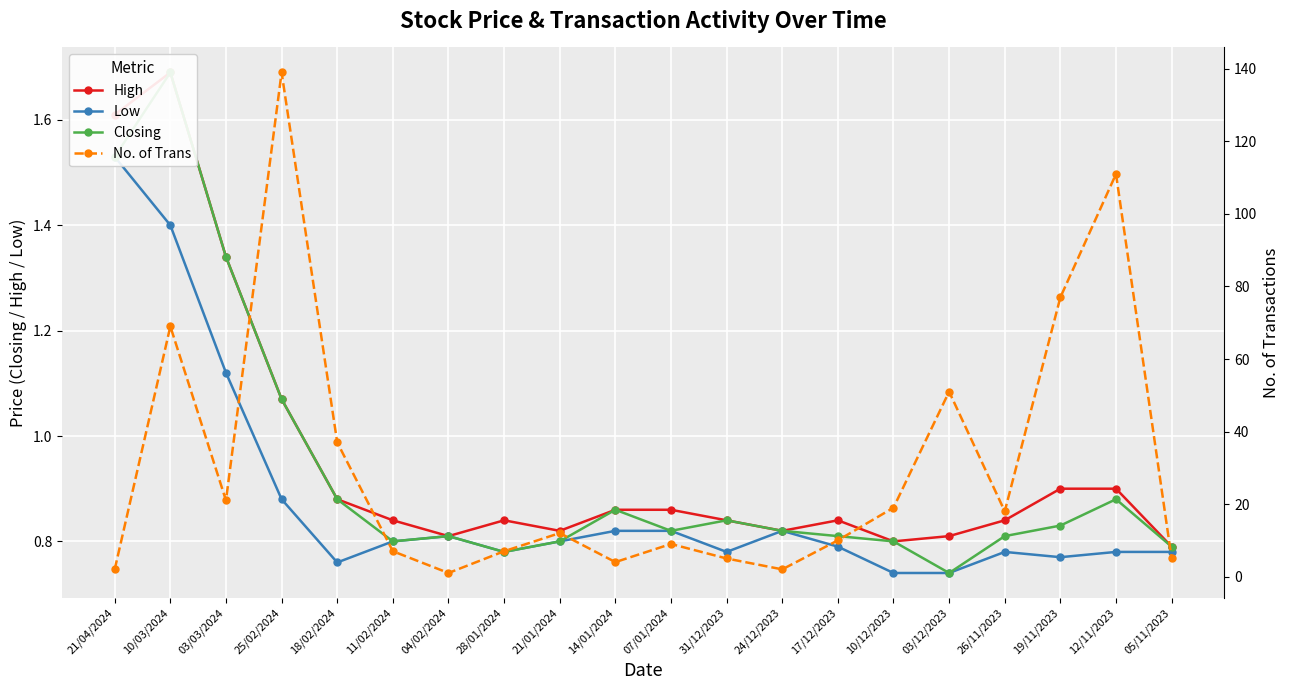

List the labels in order of Low value, largest first.

21/04/2024, 10/03/2024, 03/03/2024, 25/02/2024, 14/01/2024, 07/01/2024, 24/12/2023, 04/02/2024, 11/02/2024, 21/01/2024, 17/12/2023, 28/01/2024, 31/12/2023, 26/11/2023, 12/11/2023, 05/11/2023, 19/11/2023, 18/02/2024, 10/12/2023, 03/12/2023